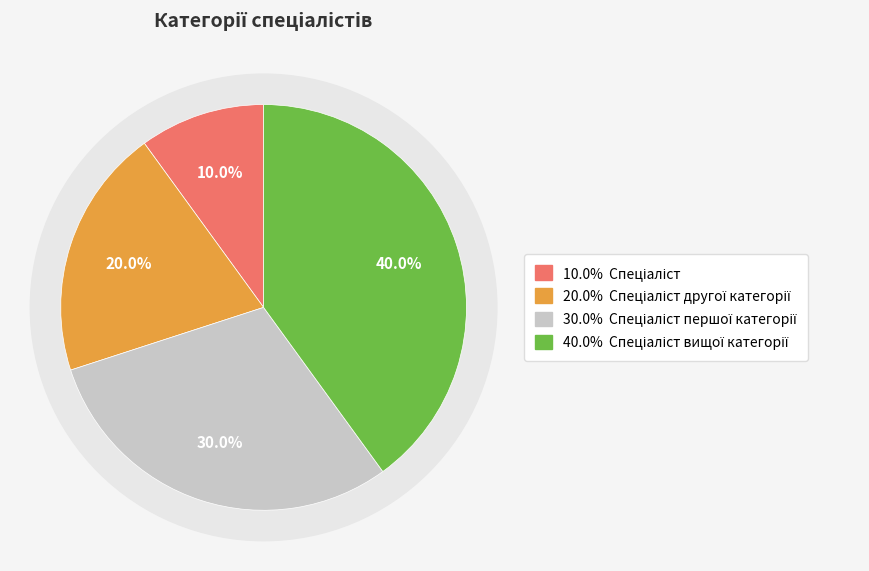

Rank the categories by value from lowest to highest.

Спеціаліст, Спеціаліст другої категорії, Спеціаліст першої категорії, Спеціаліст вищої категорії